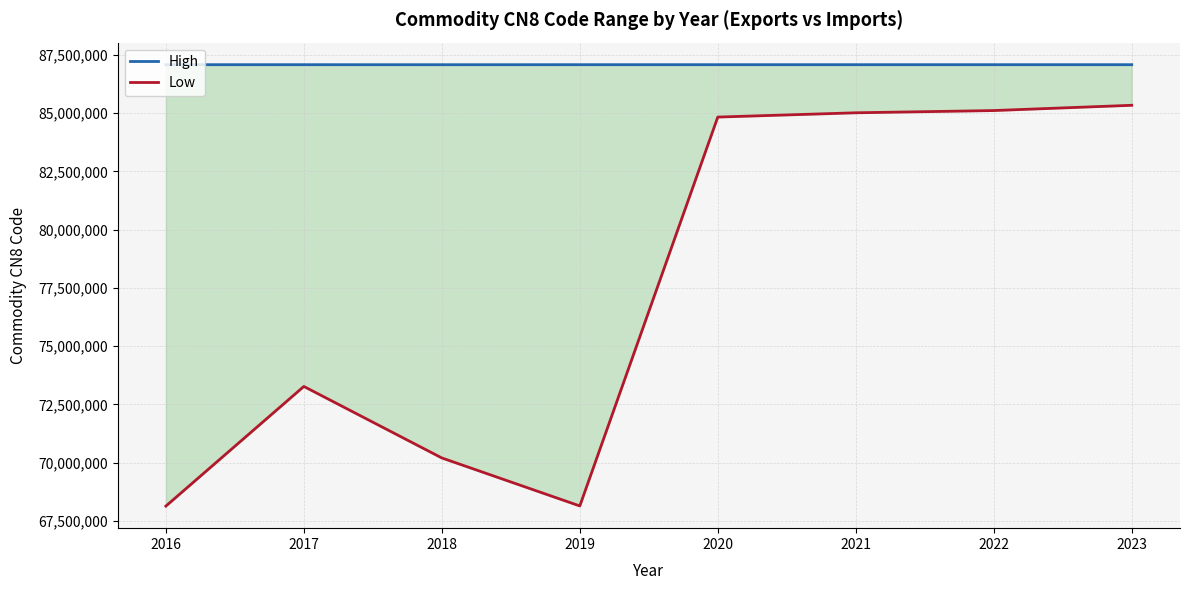

What is the value of the Low point at the 5th from the left?

84834090